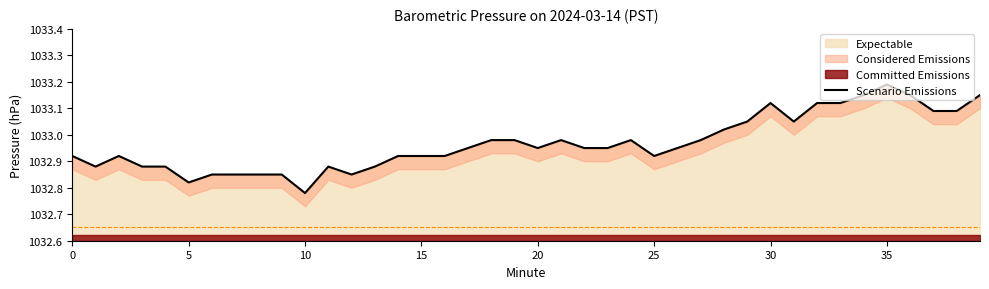

Is it true that the value at 31 is 1033.0?

True